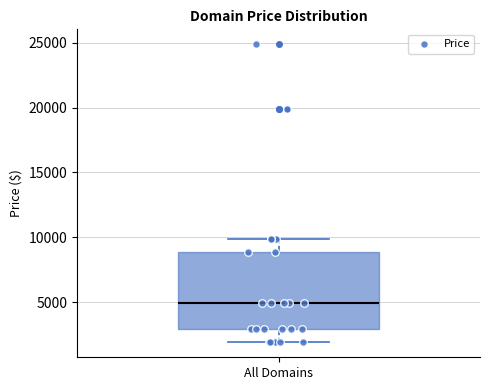

Where does the median line of the box for All Domains sit on the y-axis? The values are not printed on the chart, so give them approximately, as read against the axis.

5000